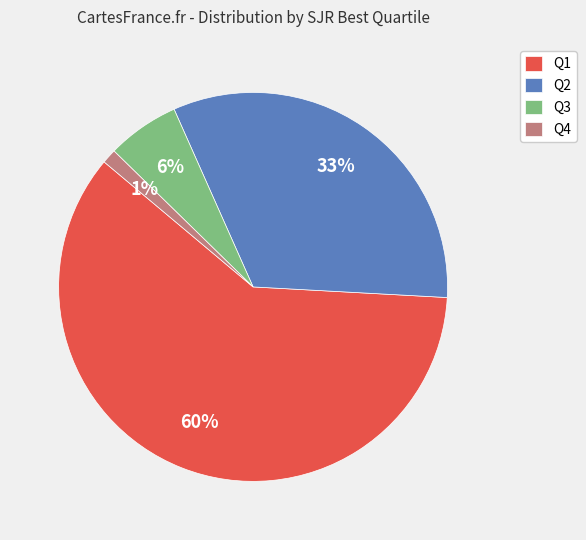

True or false: Q1 accounts for 60% of the total.

True